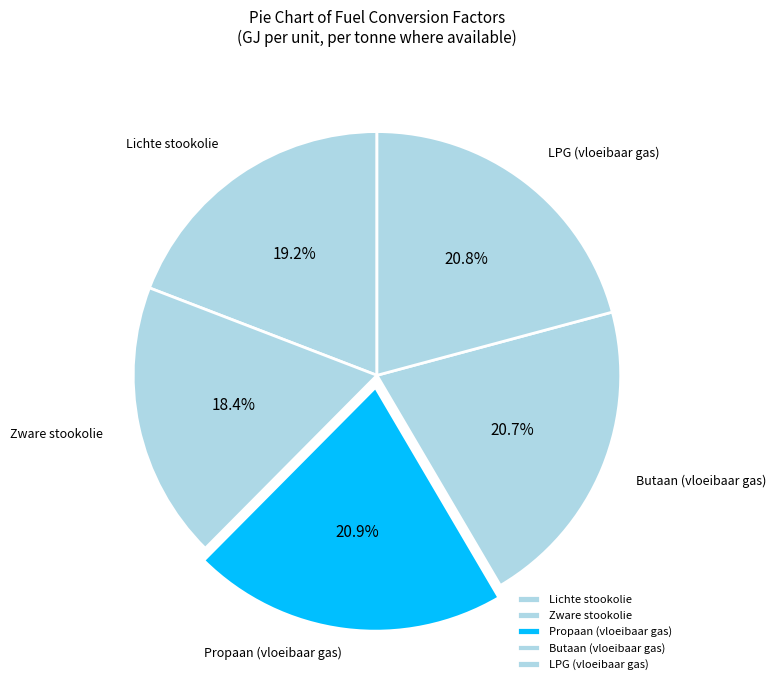

Approximately how many times larger is the value at LPG (vloeibaar gas) compared to Butaan (vloeibaar gas)?

1.0